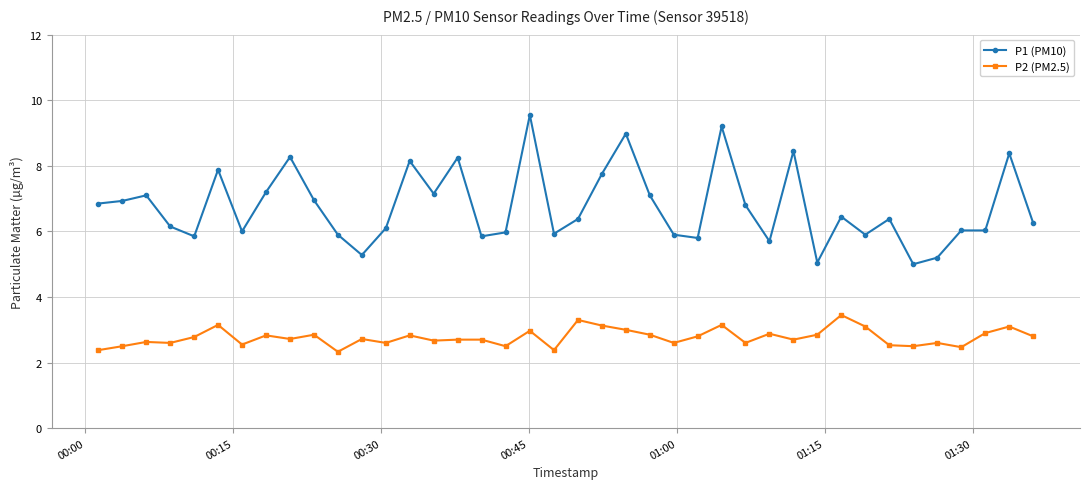

Rank the series by their average value, from highest to lowest.

P1 (PM10), P2 (PM2.5)